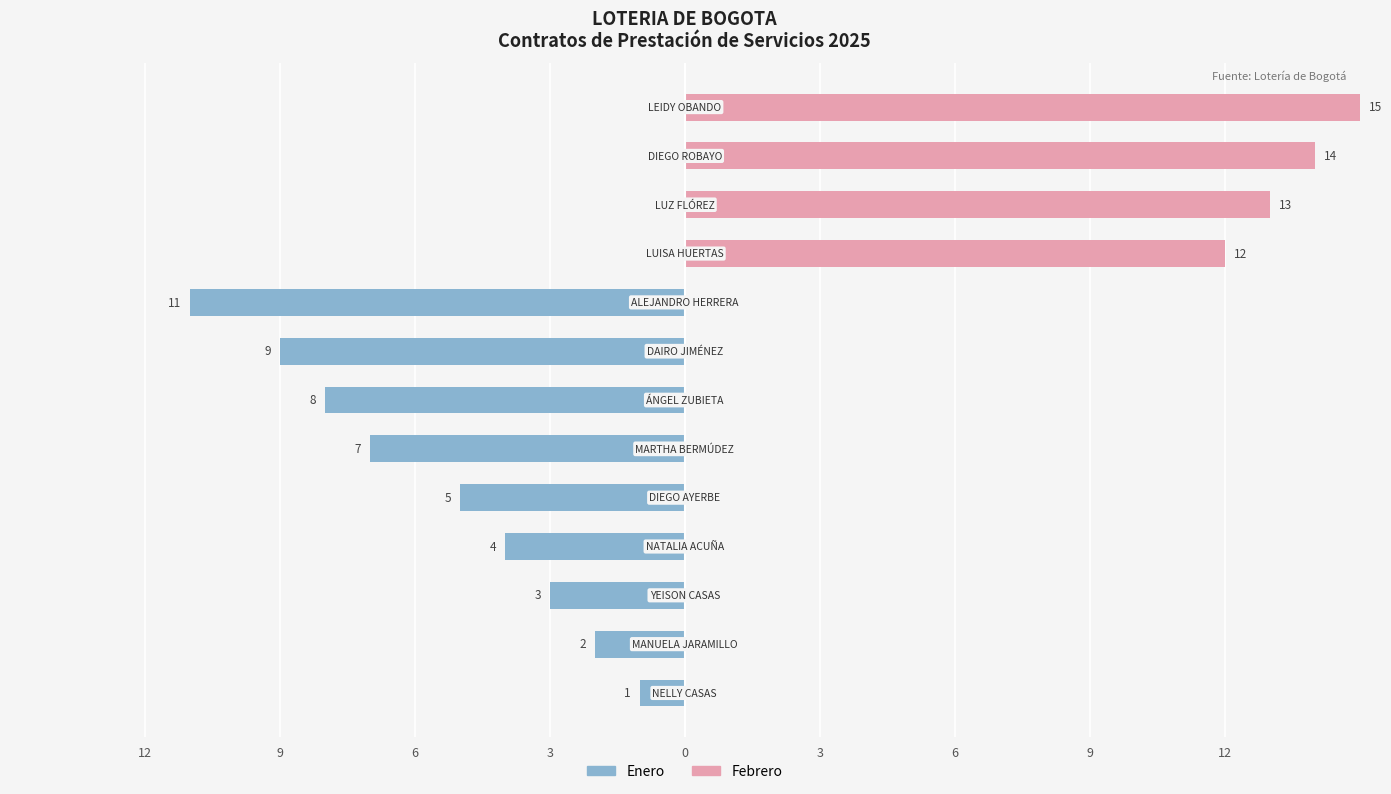

True or false: Enero has a value of -9 at 0.

False